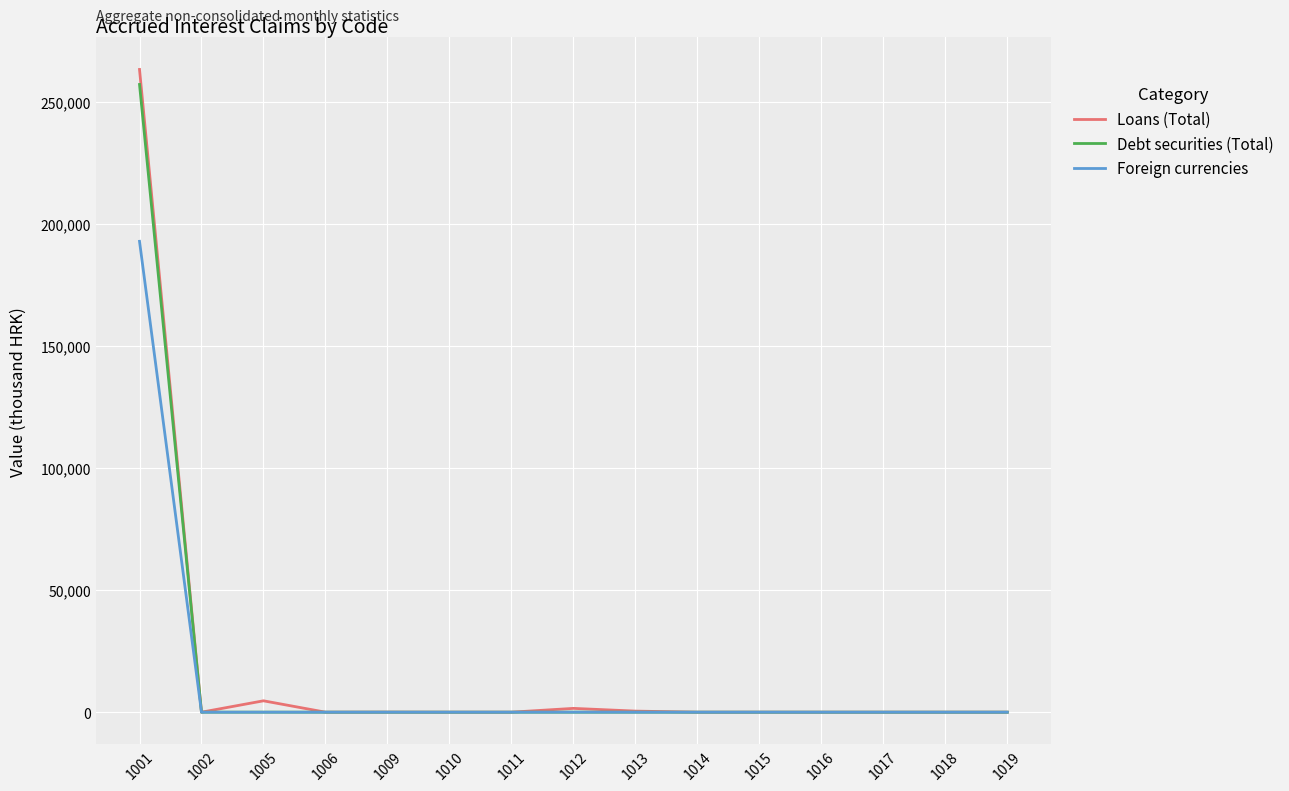

List the series in order of their peak value, highest first.

Loans (Total), Debt securities (Total), Foreign currencies